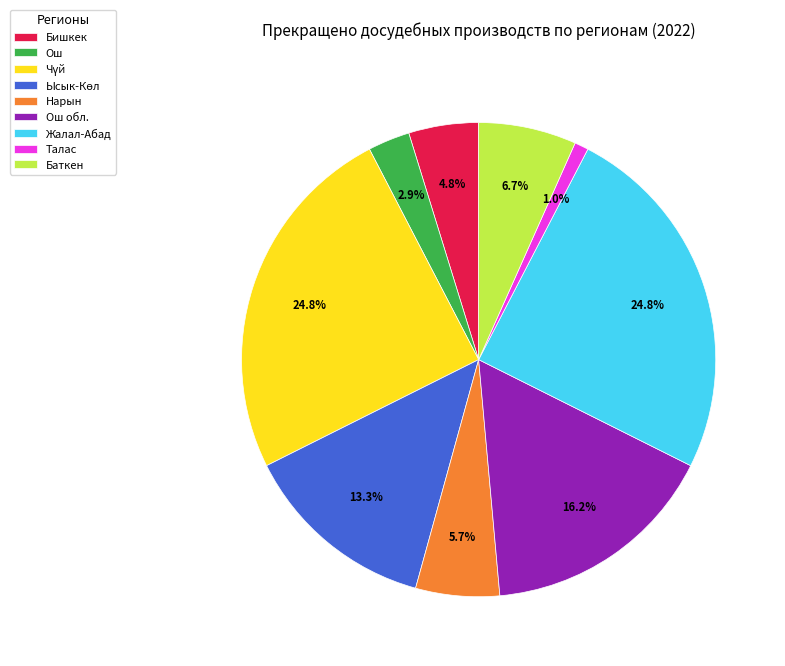

To the nearest percent, what is the difference between the largest and smallest slice percentages?

24%